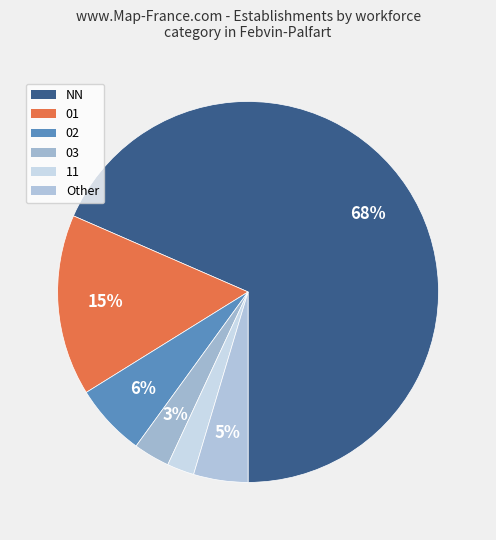

To the nearest percent, what portion does 02 represent?

6%